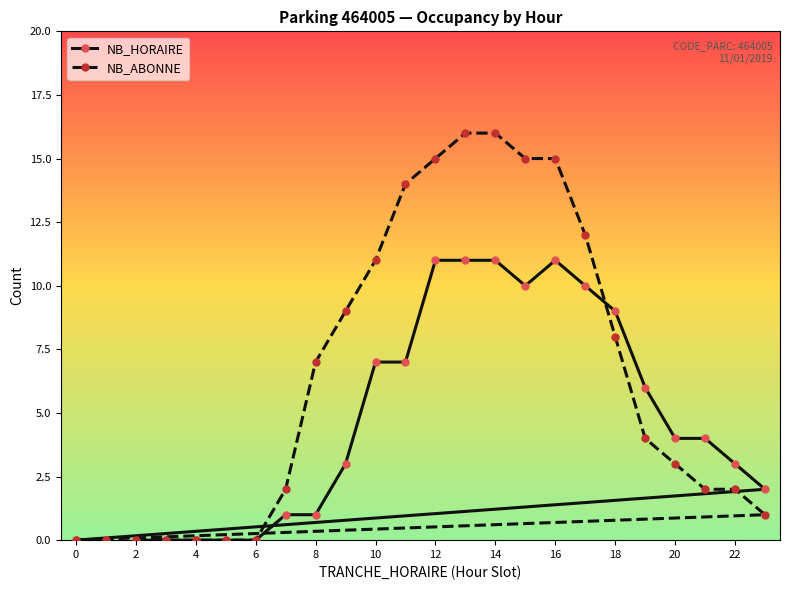

What is the difference between the maximum and minimum values in the NB_HORAIRE series?

11